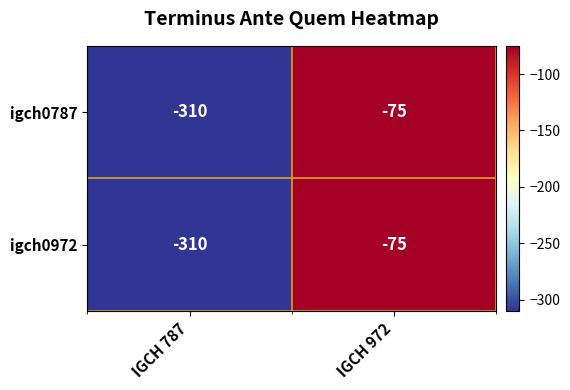

Reading left to right, extract all data points from this chart.

igch0787: IGCH 787=-310	IGCH 972=-75
igch0972: IGCH 787=-310	IGCH 972=-75